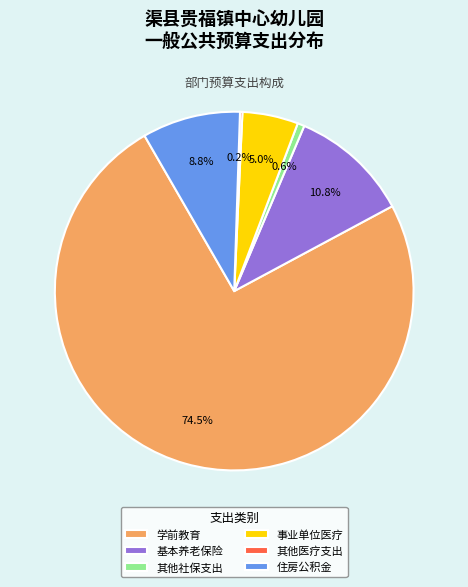

Does 学前教育 represent more than half of the total?

Yes